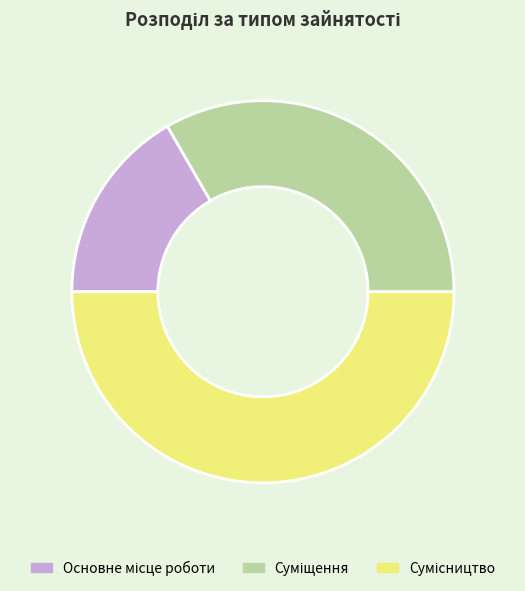

How much of the chart is everything except Сумісництво?

50.0%